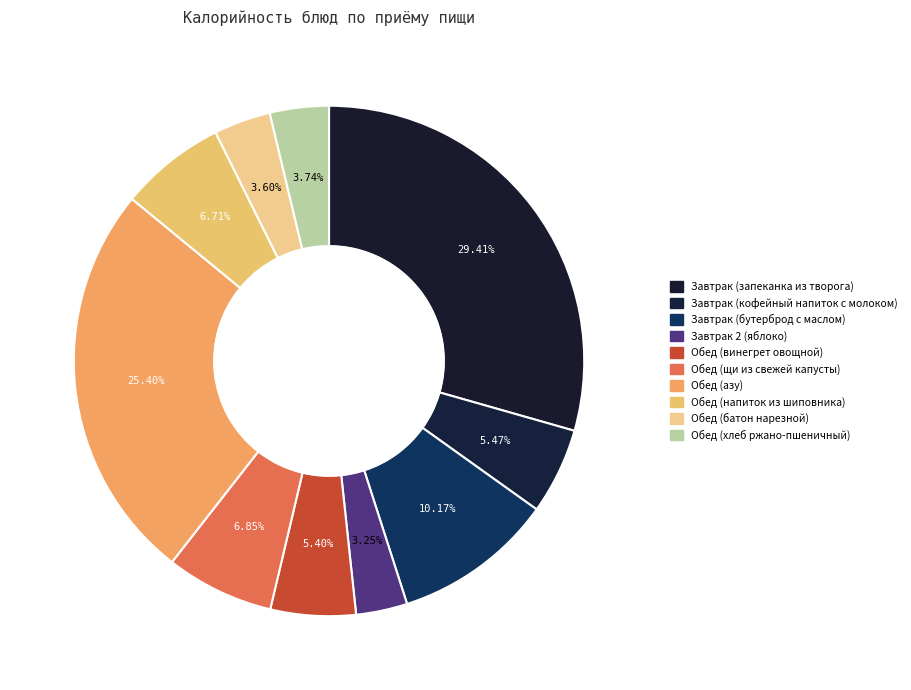

How many slices are in this pie chart?

10